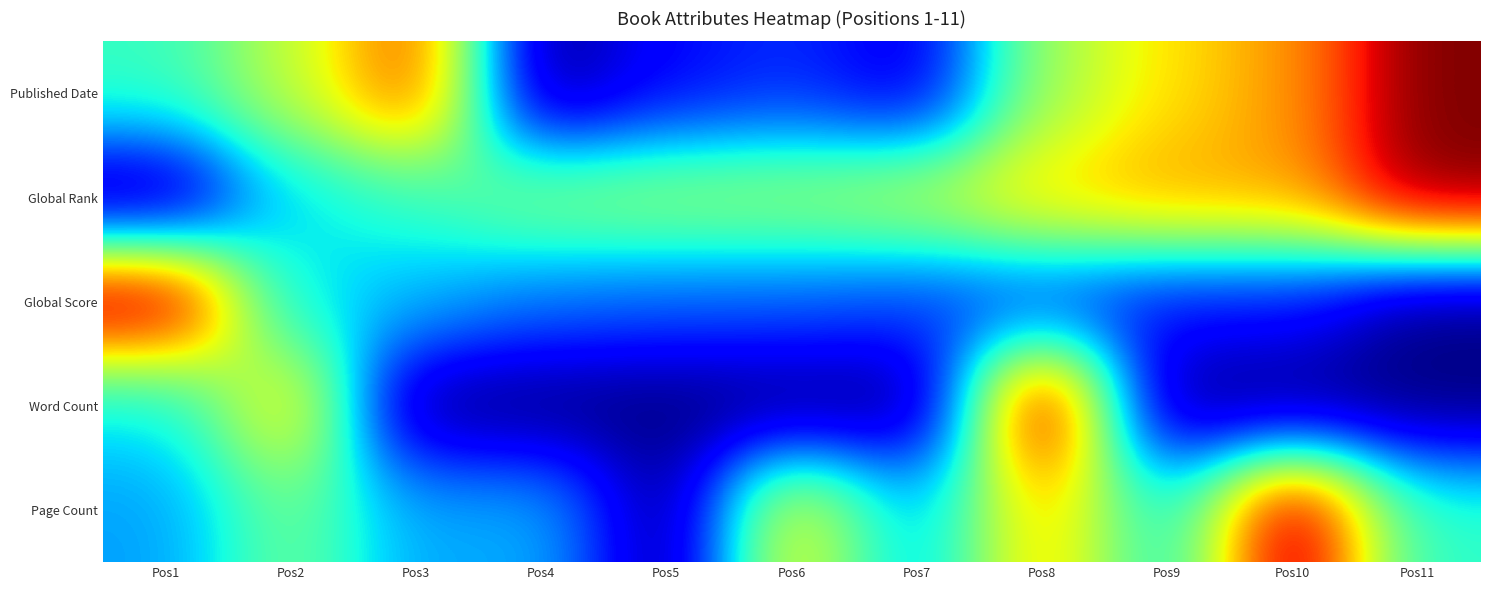

Reading right to left, extract all data points from this chart.

Published Date: Pos11=1.0	Pos10=0.8	Pos9=0.7	Pos8=0.5	Pos7=0.1	Pos6=0.2	Pos5=0.1	Pos4=0.0	Pos3=0.8	Pos2=0.6	Pos1=0.4
Global Rank: Pos11=1.0	Pos10=0.7	Pos9=0.7	Pos8=0.7	Pos7=0.6	Pos6=0.5	Pos5=0.5	Pos4=0.5	Pos3=0.4	Pos2=0.3	Pos1=0.0
Global Score: Pos11=0.0	Pos10=0.1	Pos9=0.1	Pos8=0.2	Pos7=0.2	Pos6=0.2	Pos5=0.2	Pos4=0.2	Pos3=0.3	Pos2=0.4	Pos1=1.0
Word Count: Pos11=0.0	Pos10=0.0	Pos9=0.0	Pos8=1.0	Pos7=0.0	Pos6=0.0	Pos5=0.0	Pos4=0.0	Pos3=0.0	Pos2=0.7	Pos1=0.3
Page Count: Pos11=0.4	Pos10=1.0	Pos9=0.4	Pos8=0.7	Pos7=0.3	Pos6=0.7	Pos5=0.0	Pos4=0.3	Pos3=0.3	Pos2=0.5	Pos1=0.3